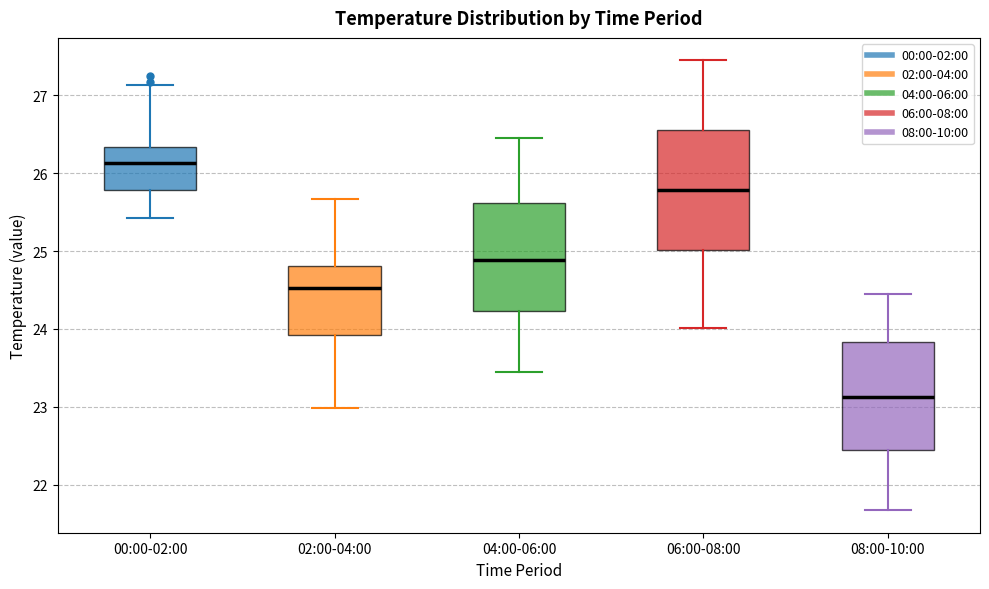

Where does the upper whisker of the box for 04:00-06:00 end on the y-axis? The values are not printed on the chart, so give them approximately, as read against the axis.

26.5